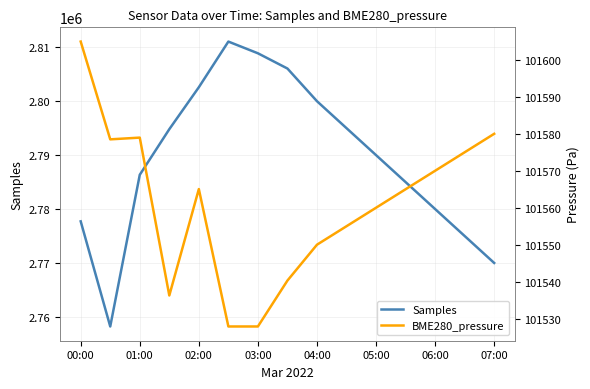

True or false: Samples has more than 0 interior local peaks.

True